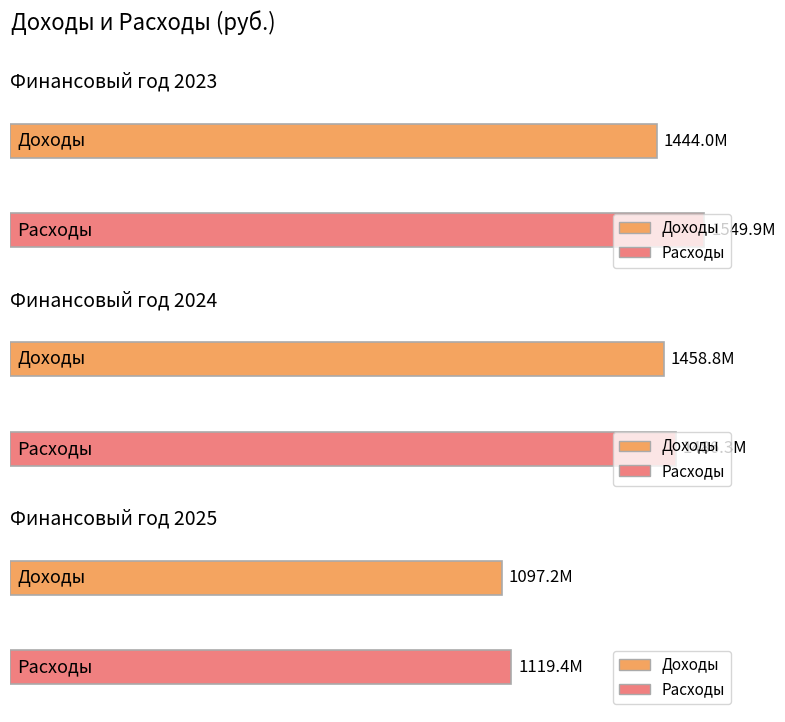

Between 2023 and 2024, which series saw the biggest shift?

Расходы